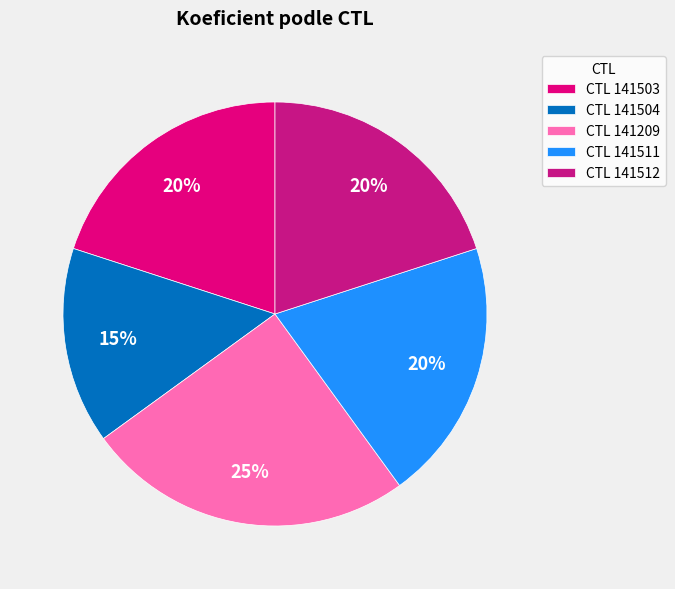

Count the number of slices in the pie.

5